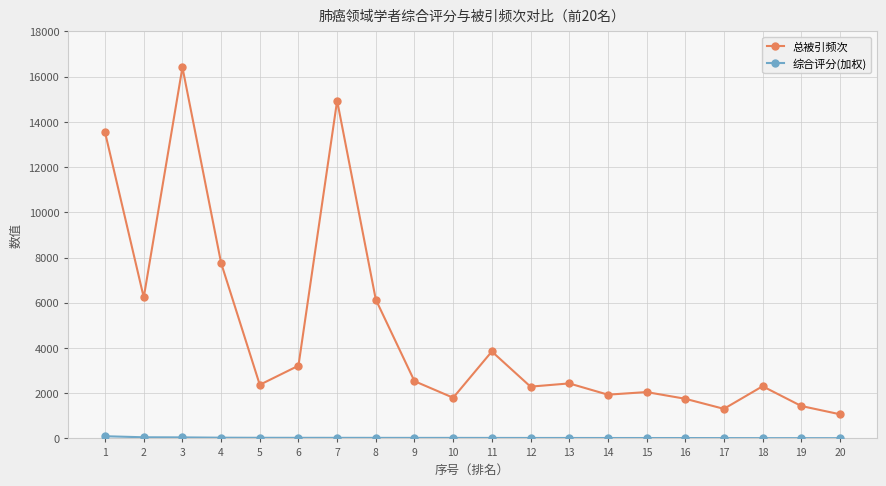

At which label is 总被引频次 closest to 8740?

4